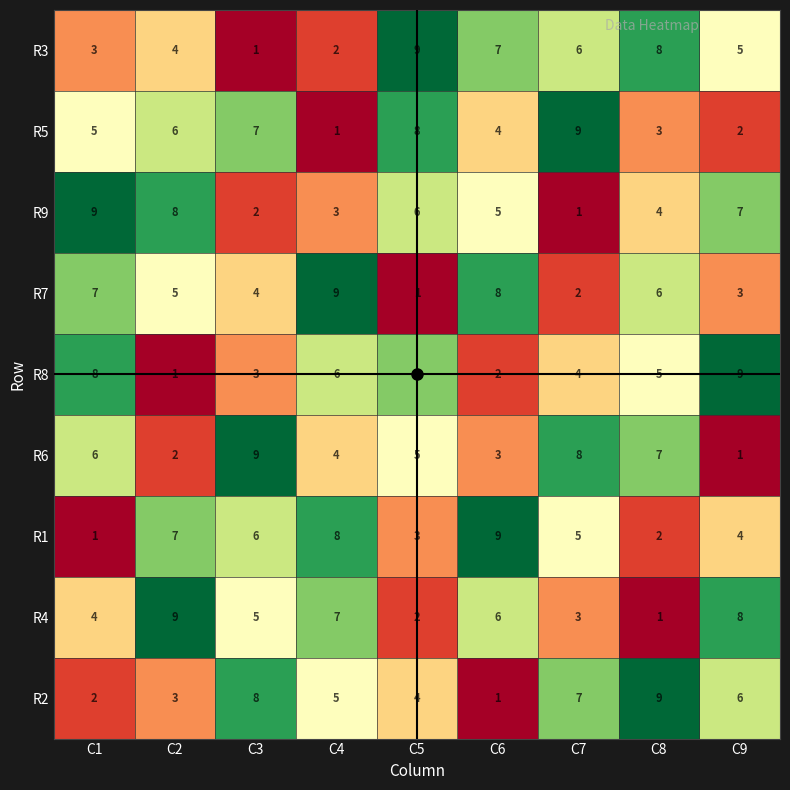

True or false: R1 has a value of 13 at C4.

False